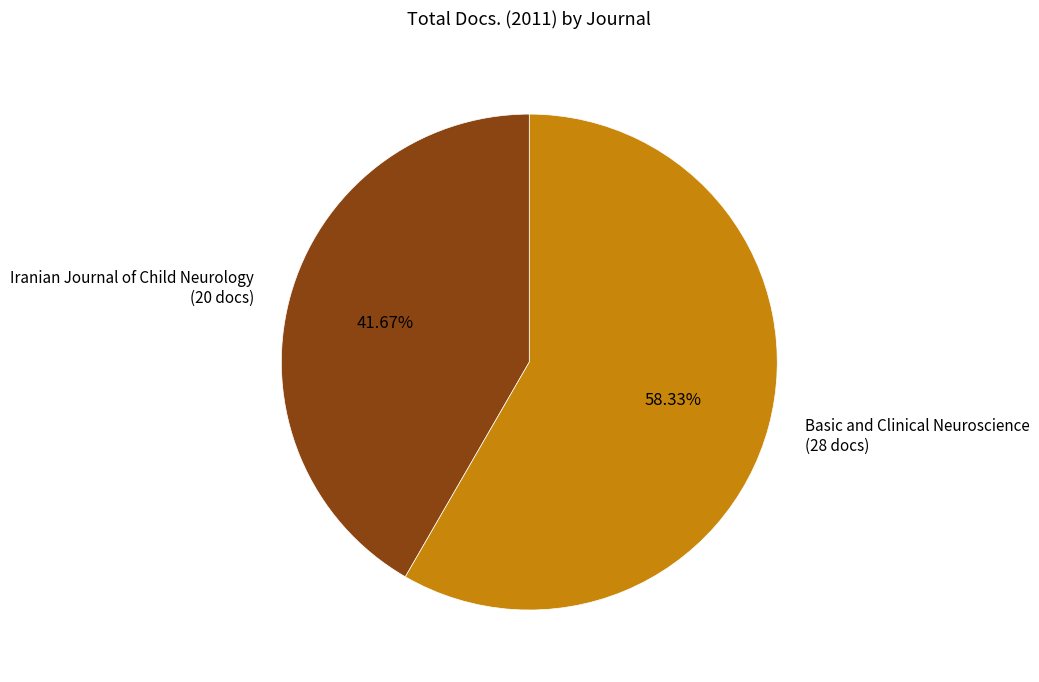

Between Iranian Journal of Child Neurology (20 docs) and Basic and Clinical Neuroscience (28 docs), which is larger?

Basic and Clinical Neuroscience (28 docs)